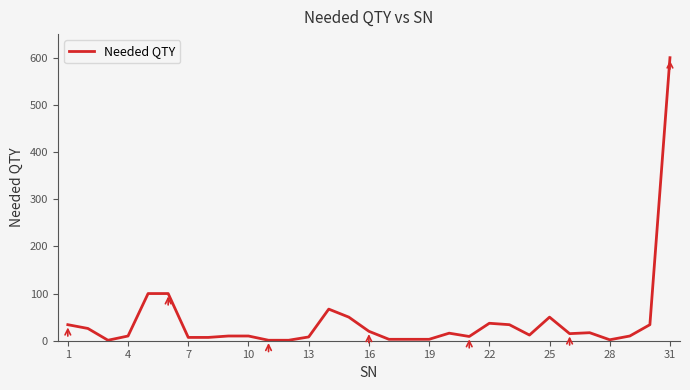

What is the maximum value shown in the chart?

600